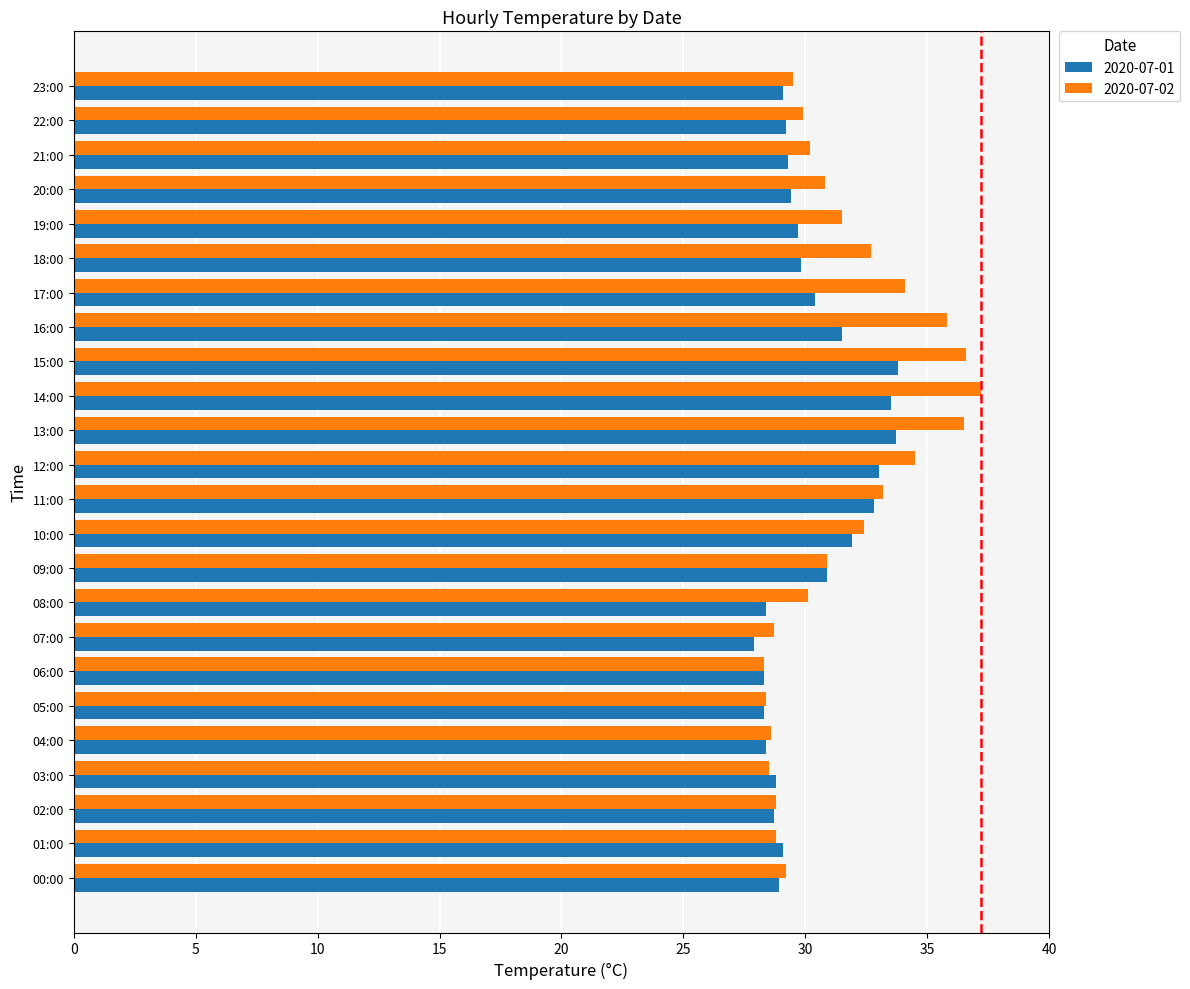

Between 05:00 and 17:00, which series saw the biggest shift?

2020-07-02